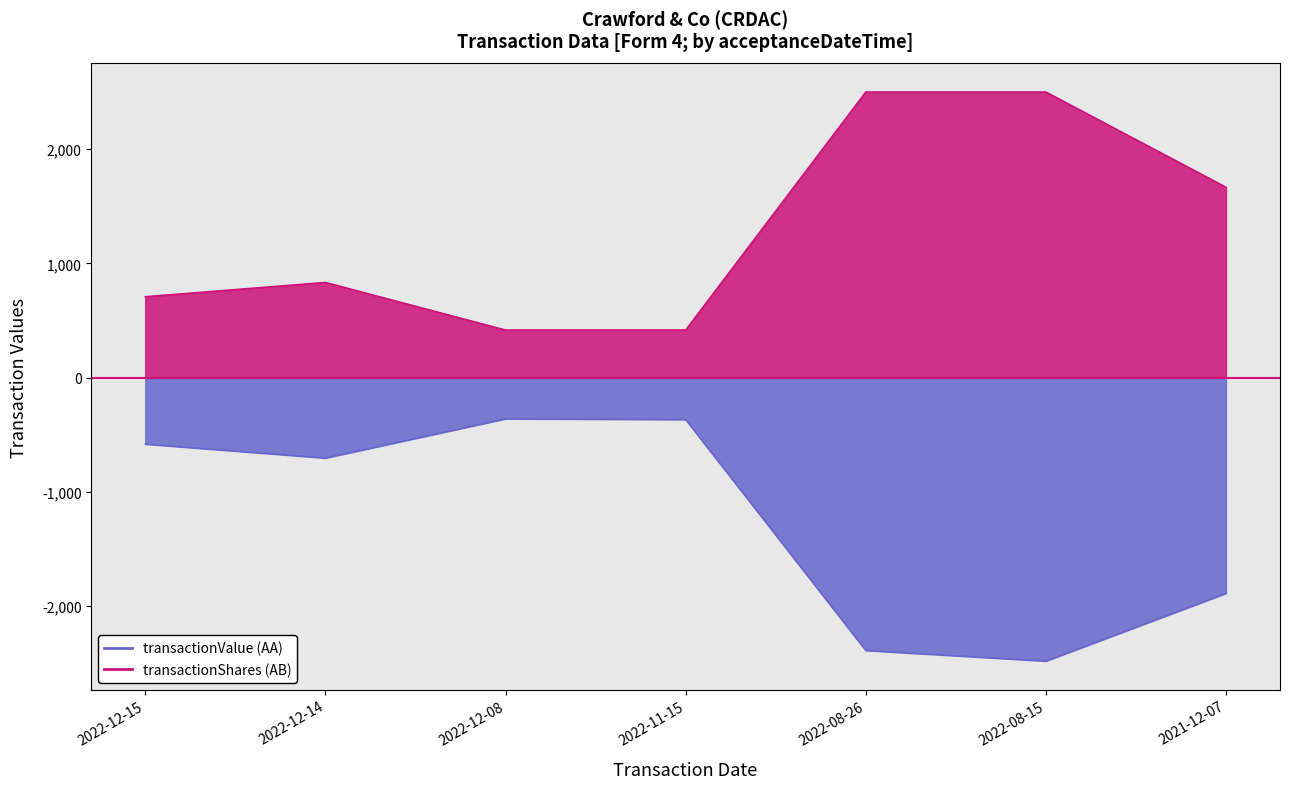

How many lines are shown in the chart?

1